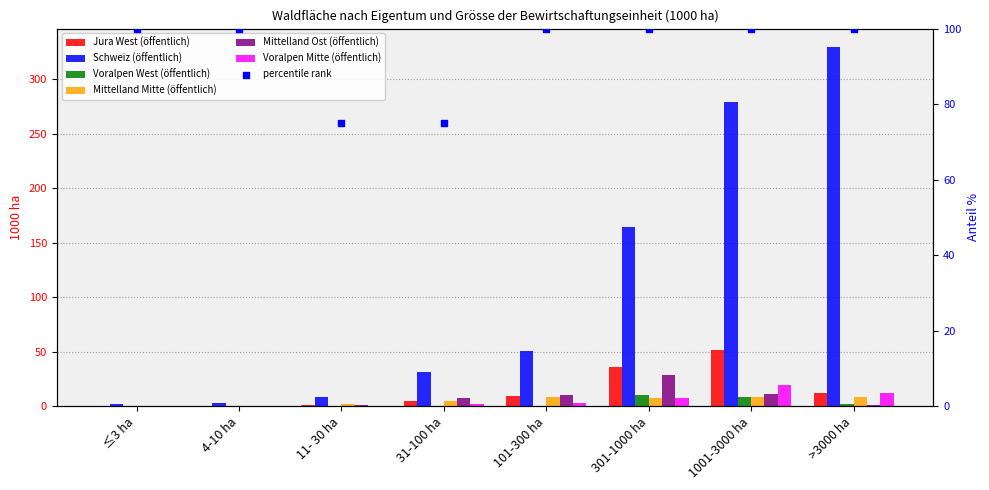

At which category is the sum across all series the highest?

1001-3000 ha